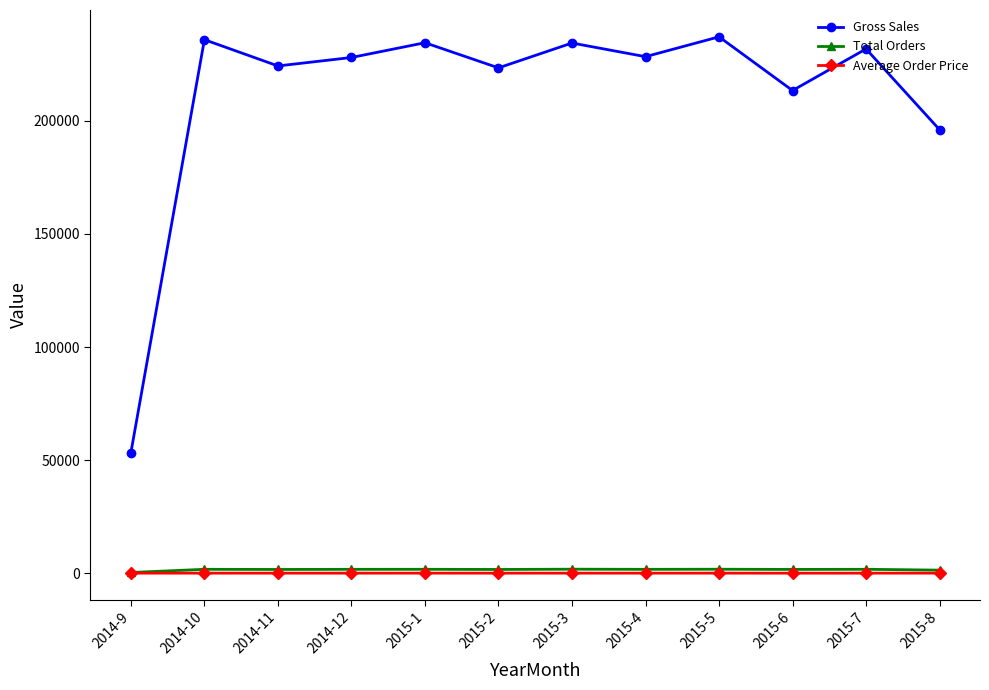

The value of Gross Sales at 2015-6 is 213347.3. True or false?

True